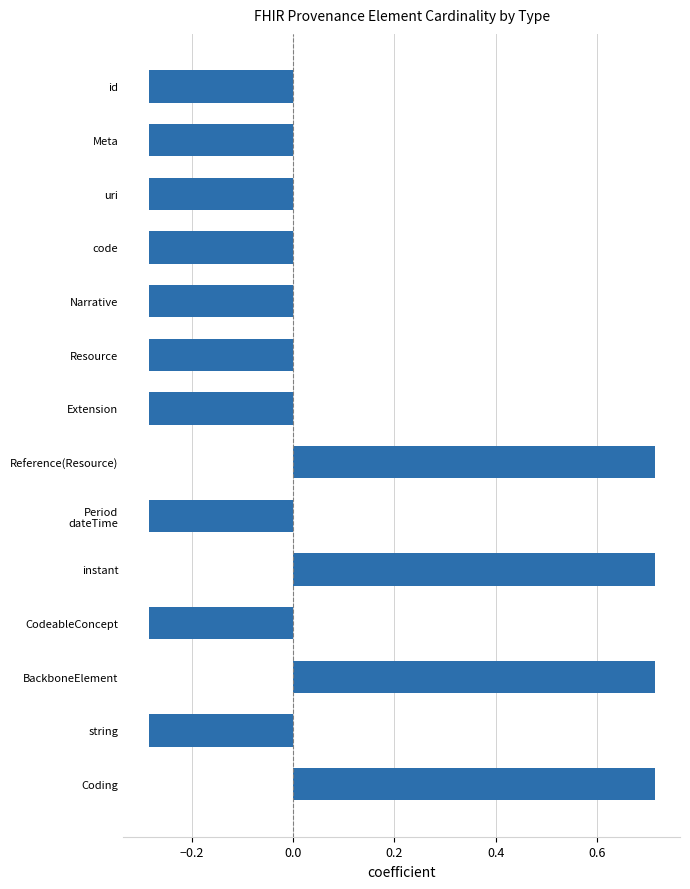

How many data points are less than 0?

10